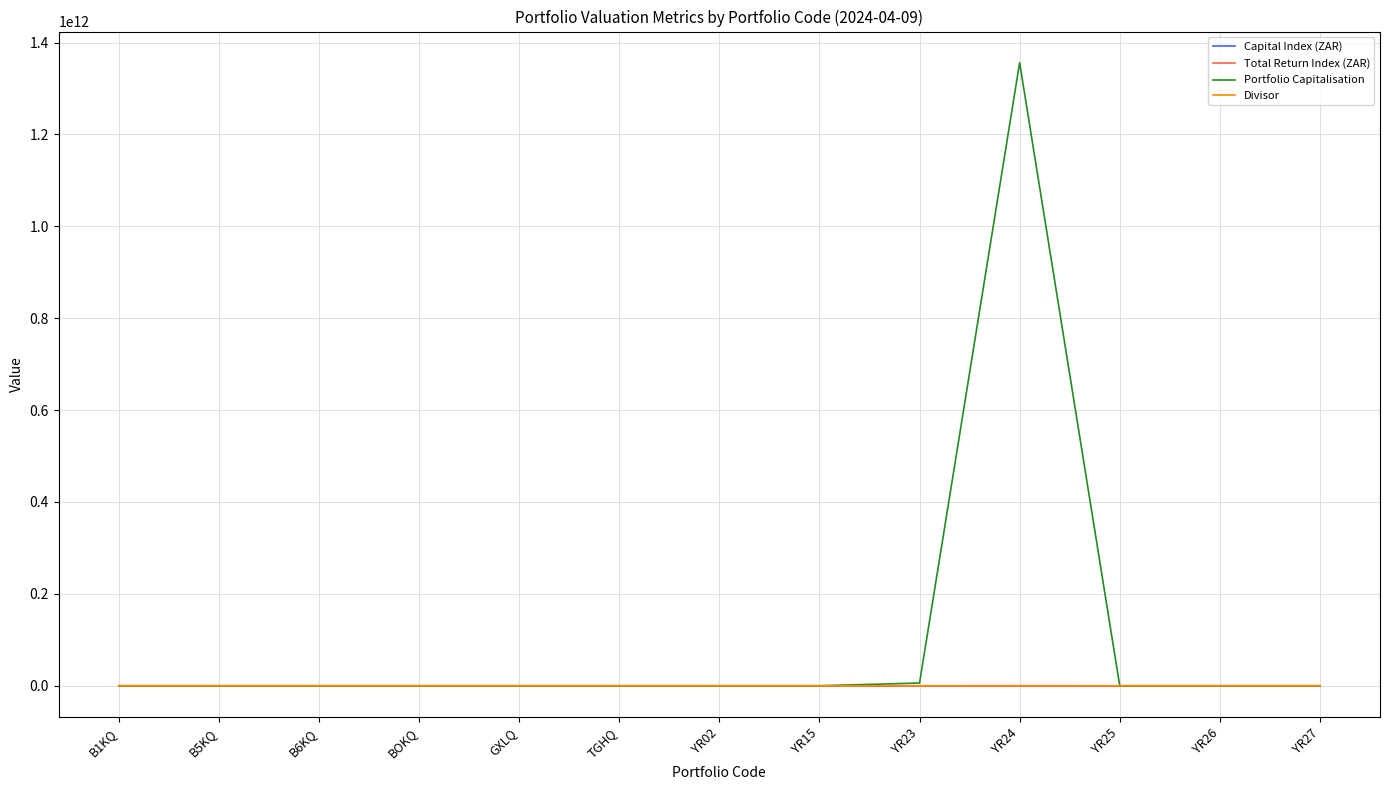

Which series has the widest spread of values?

Portfolio Capitalisation